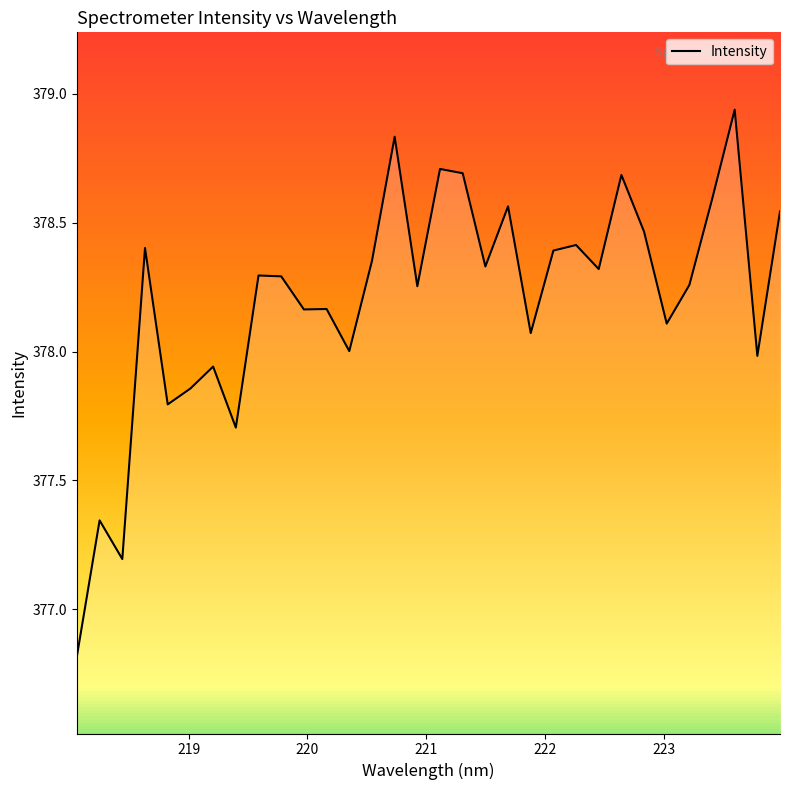

What is the smallest value displayed?

376.8